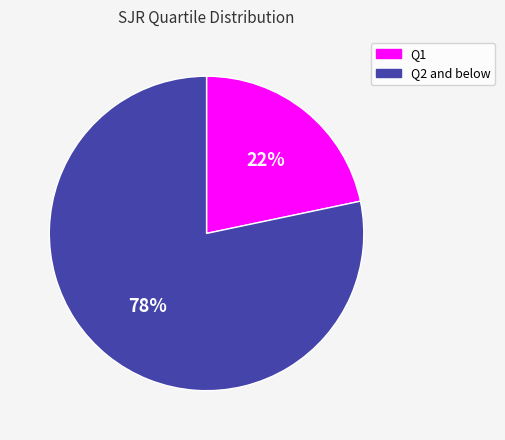

To the nearest percent, what is the average slice percentage?

50%